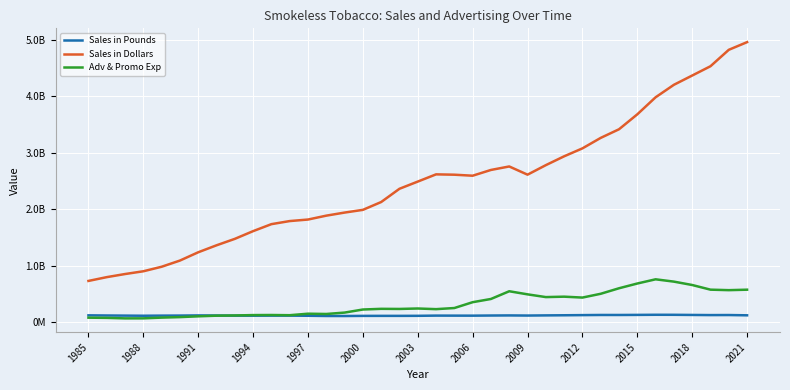

What are all the series names shown in the legend?

Sales in Pounds, Sales in Dollars, Adv & Promo Exp